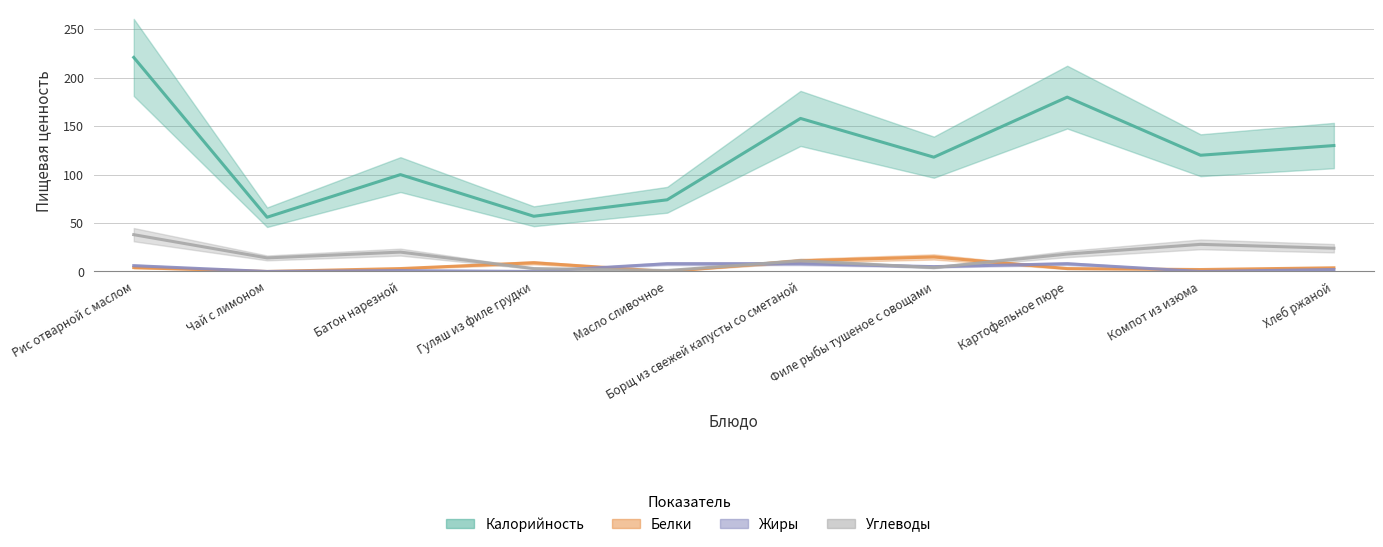

List the labels in order of Углеводы value, smallest first.

Масло сливочное, Гуляш из филе грудки, Филе рыбы тушеное с овощами, Борщ из свежей капусты со сметаной, Чай с лимоном, Картофельное пюре, Батон нарезной, Хлеб ржаной, Компот из изюма, Рис отварной с маслом